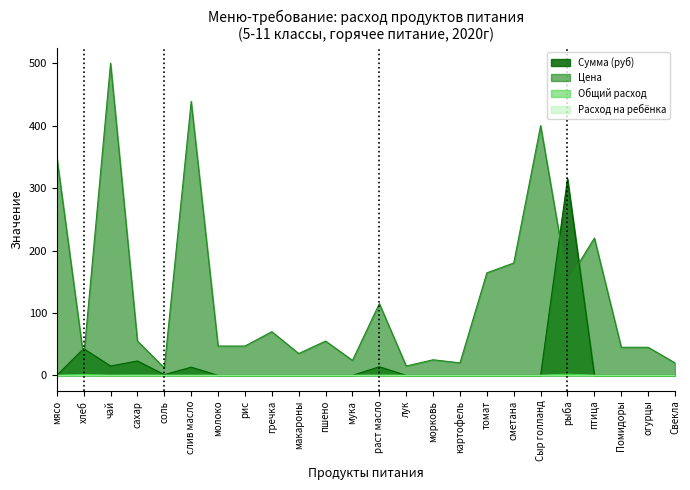

At which label is Расход на ребёнка closest to 0?

мясо